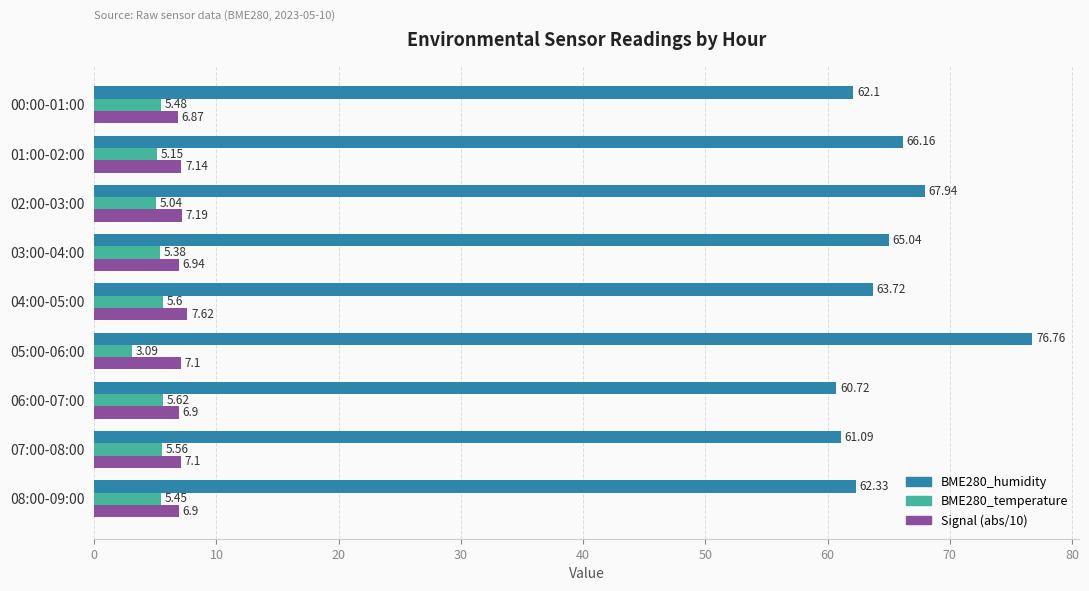

Where is BME280_temperature nearest to the value 4?

05:00-06:00